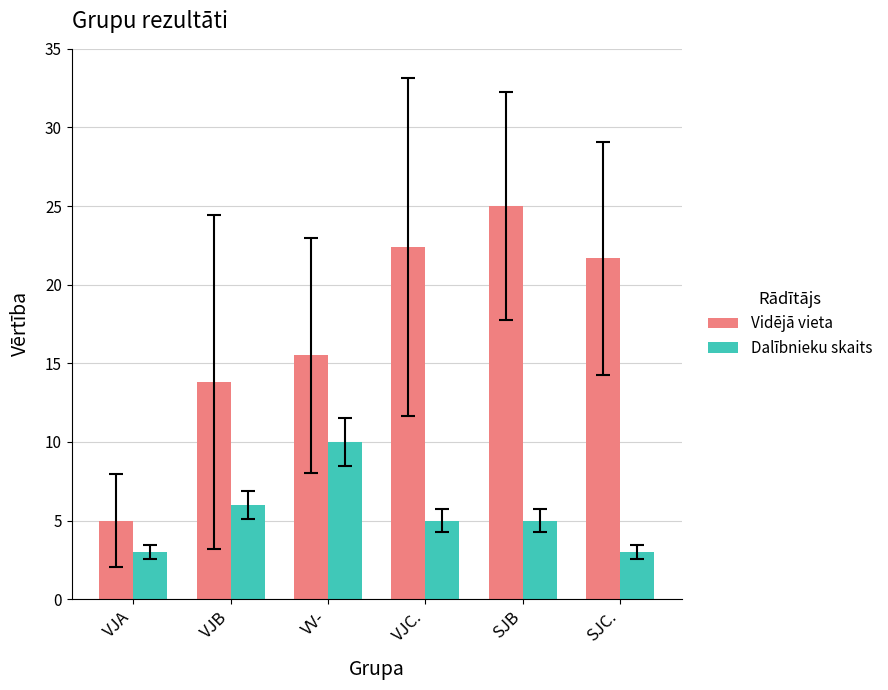

At which label is Dalībnieku skaits closest to 6?

VJB